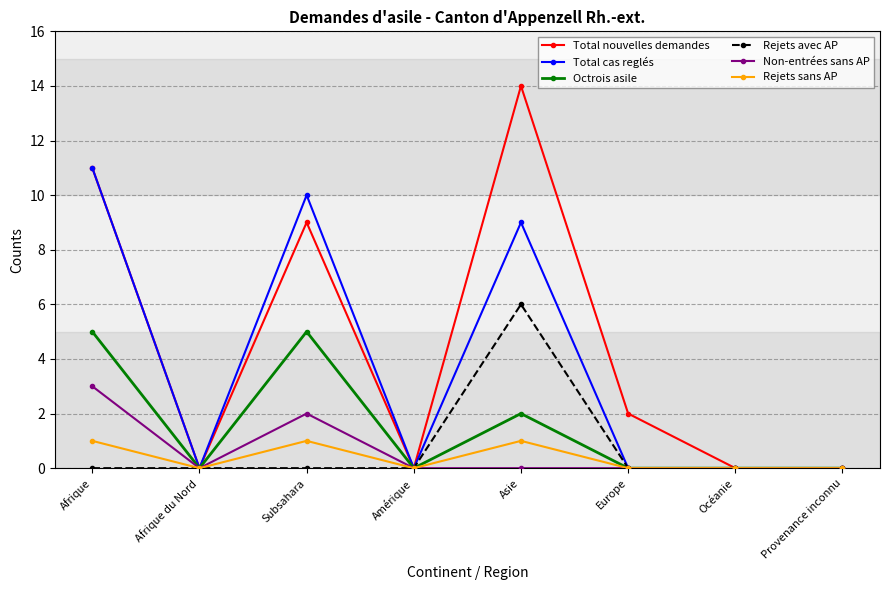

Rank the series by their maximum value, from highest to lowest.

Total nouvelles demandes, Total cas reglés, Rejets avec AP, Octrois asile, Non-entrées sans AP, Rejets sans AP